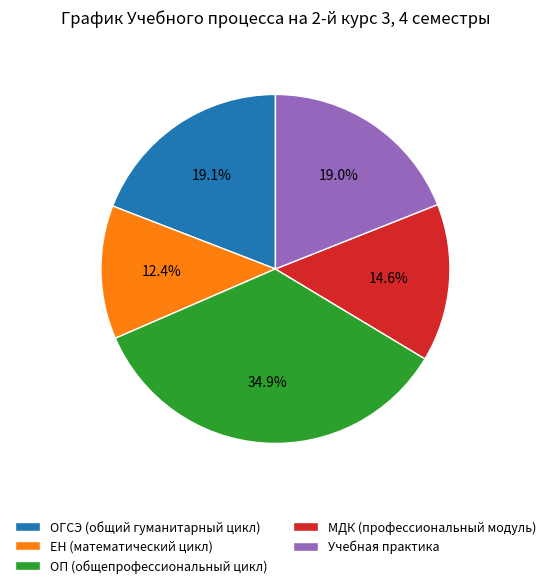

Which has a higher value, МДК (профессиональный модуль) or Учебная практика?

Учебная практика